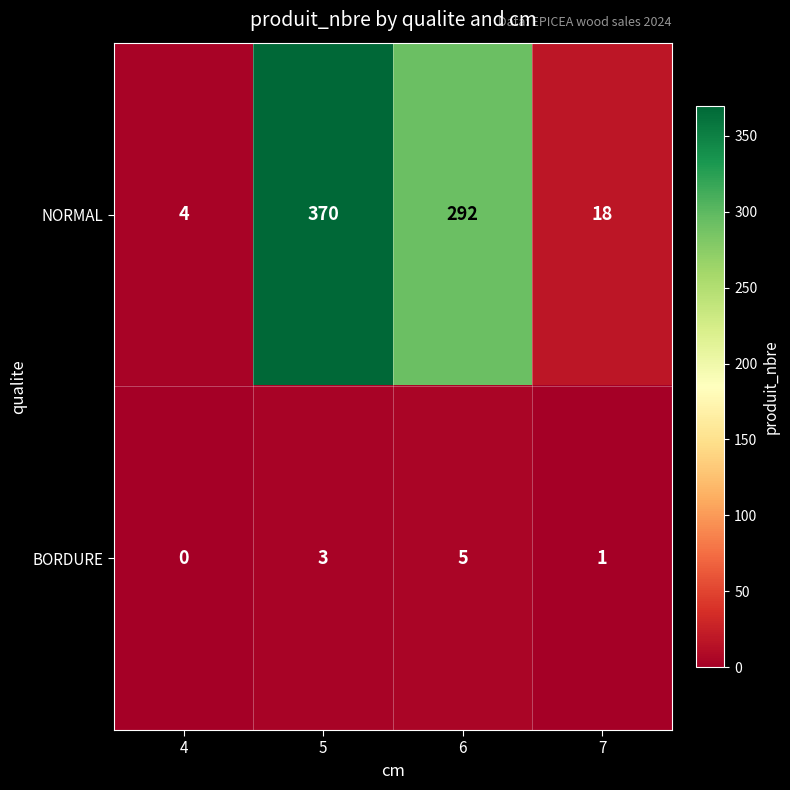

What is the approximate value of NORMAL at 5?

370